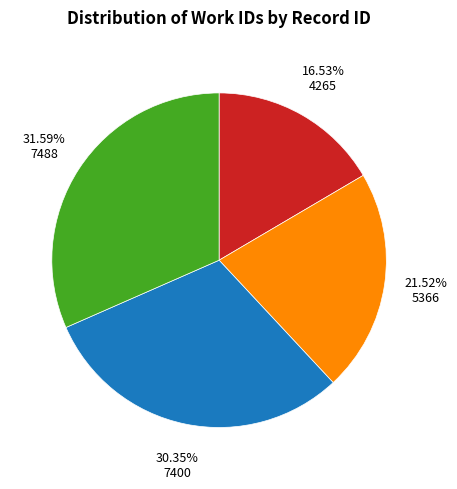

How many segments does this pie chart have?

4